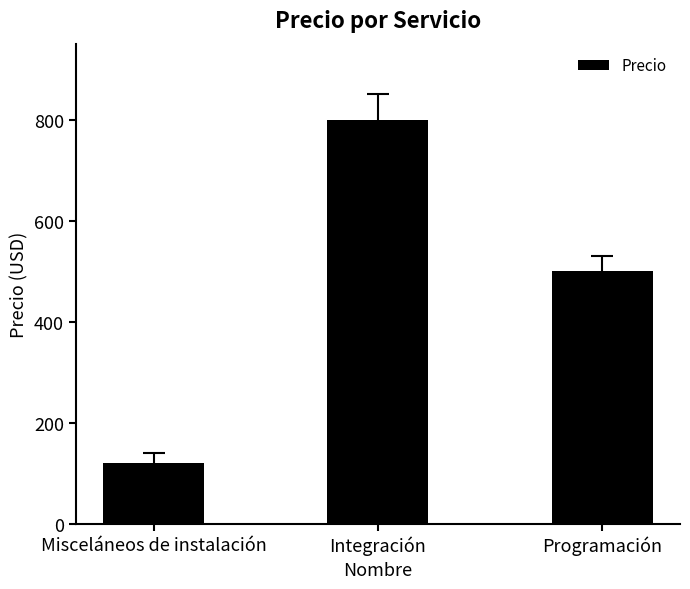

What value does the data have at Integración, to the nearest 50?

800